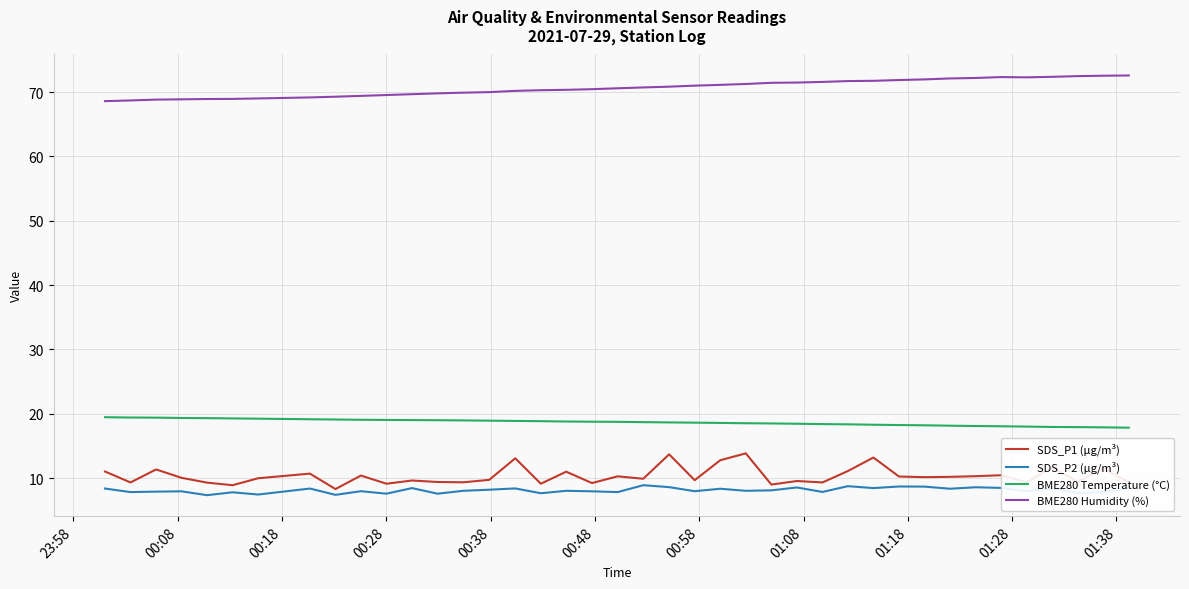

True or false: BME280 Humidity (%) and SDS_P1 (µg/m³) intersect in this chart.

False